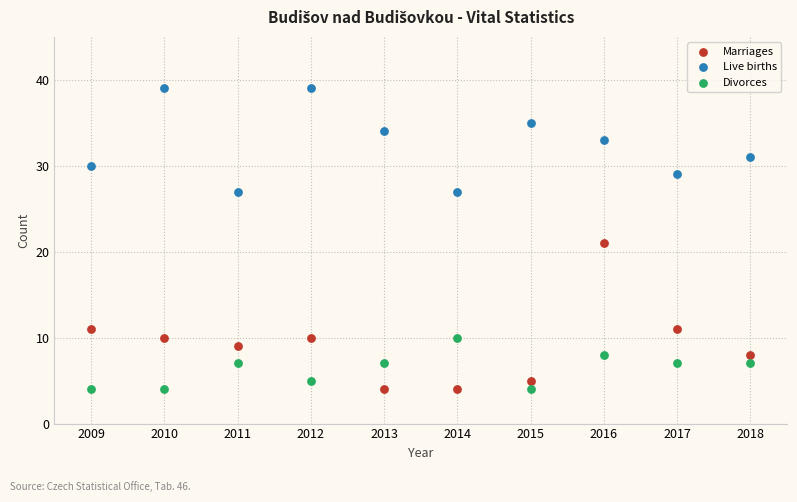

Across all data points, what is the range of X values (max minus min)?

9